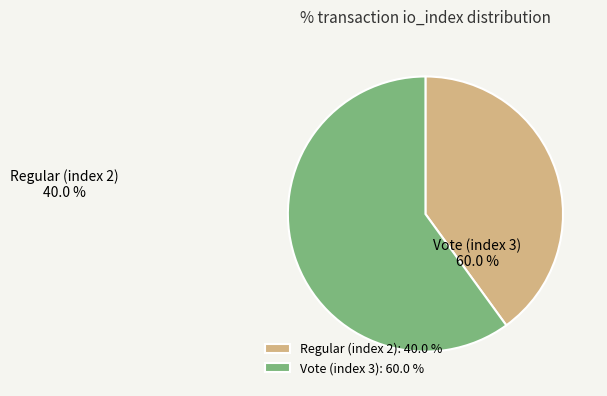

What is the smallest slice in the pie chart?

Regular (index 2)